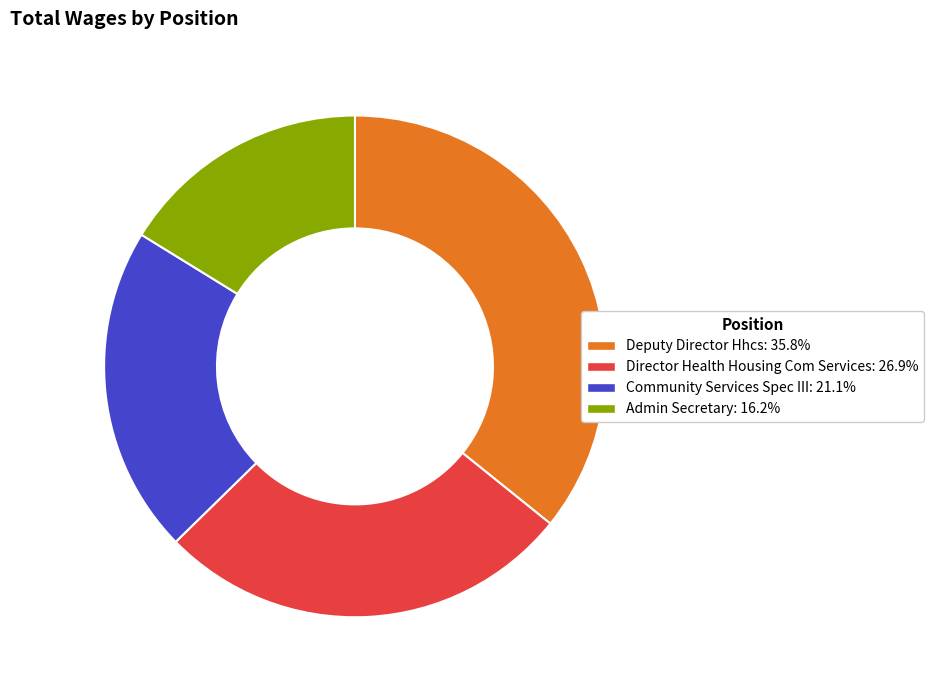

What is the largest slice in the pie chart?

Deputy Director Hhcs